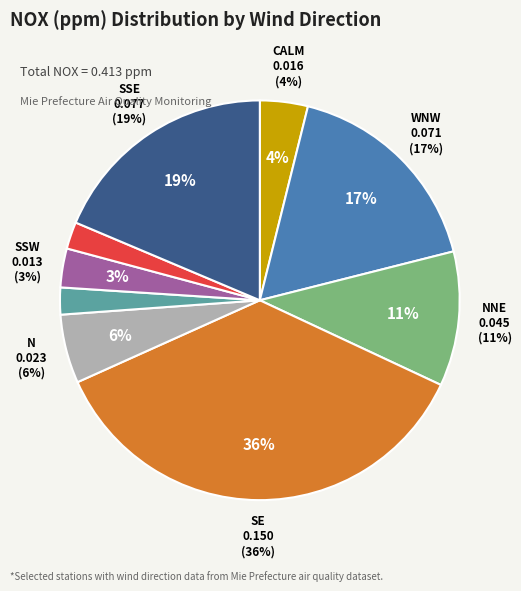

Which has a higher value, WNW or SE?

SE